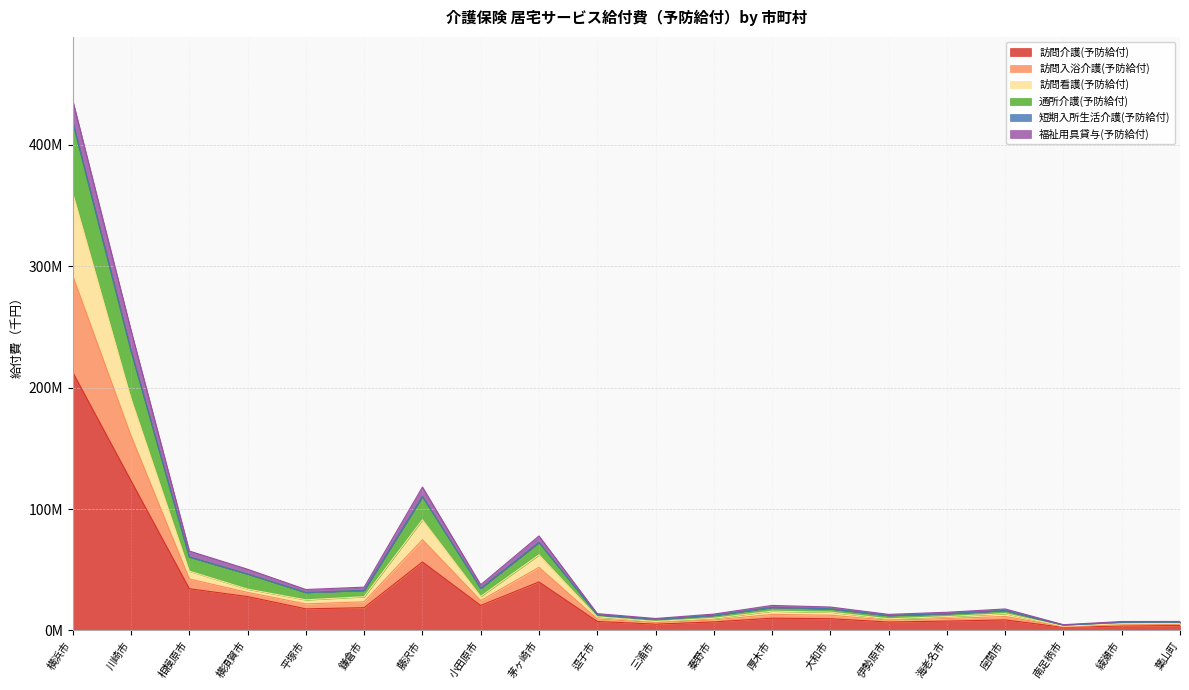

What is the label of the 7th point from the left?

藤沢市